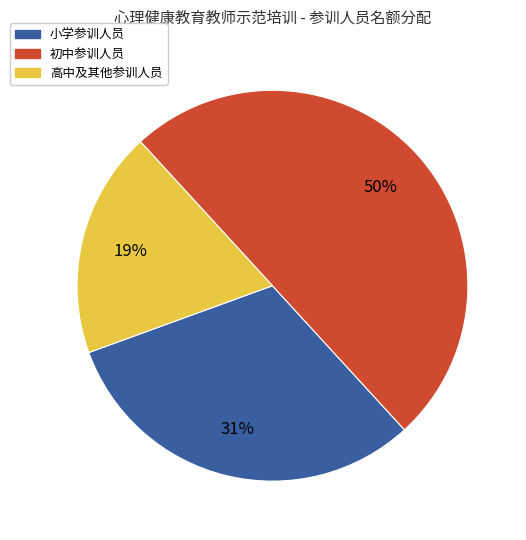

To the nearest percent, what is the difference between the largest and smallest slice percentages?

31%